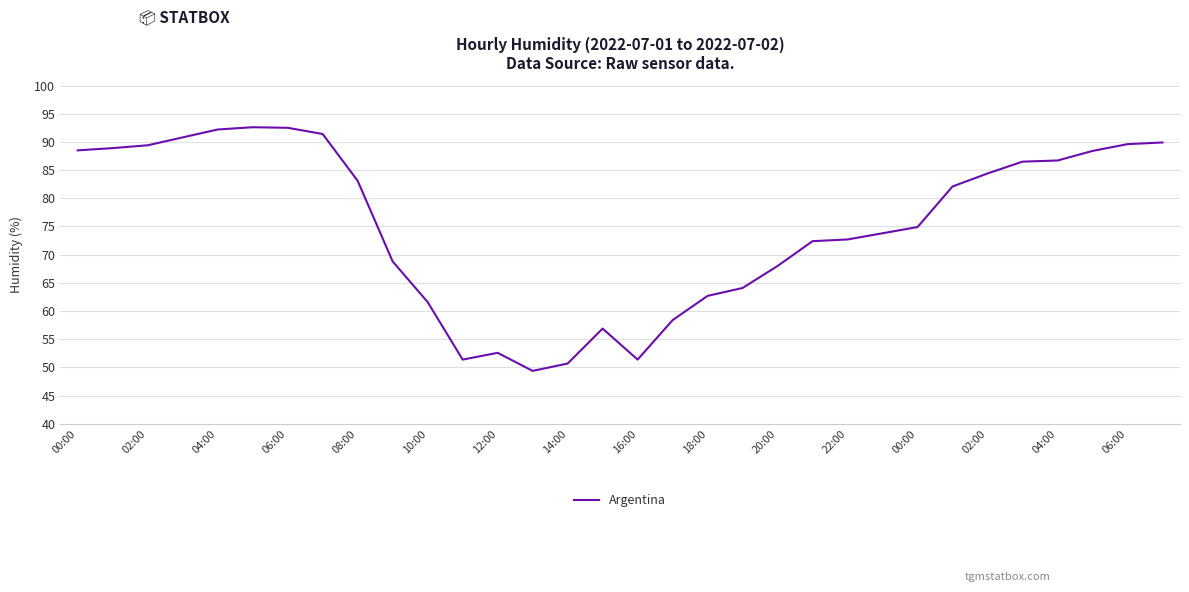

Does the chart have visible grid lines?

Yes